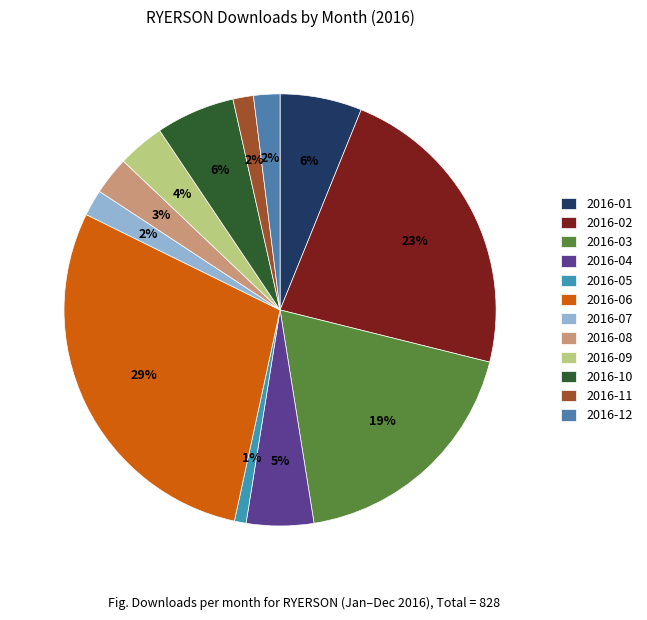

What is the smallest slice in the pie chart?

2016-05